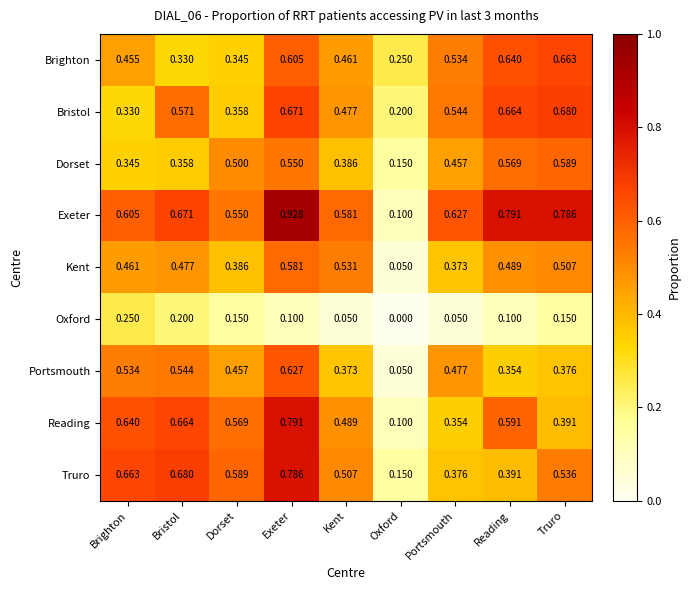

At Kent, list the series in order from smallest to largest.

Oxford, Portsmouth, Dorset, Brighton, Bristol, Reading, Truro, Kent, Exeter